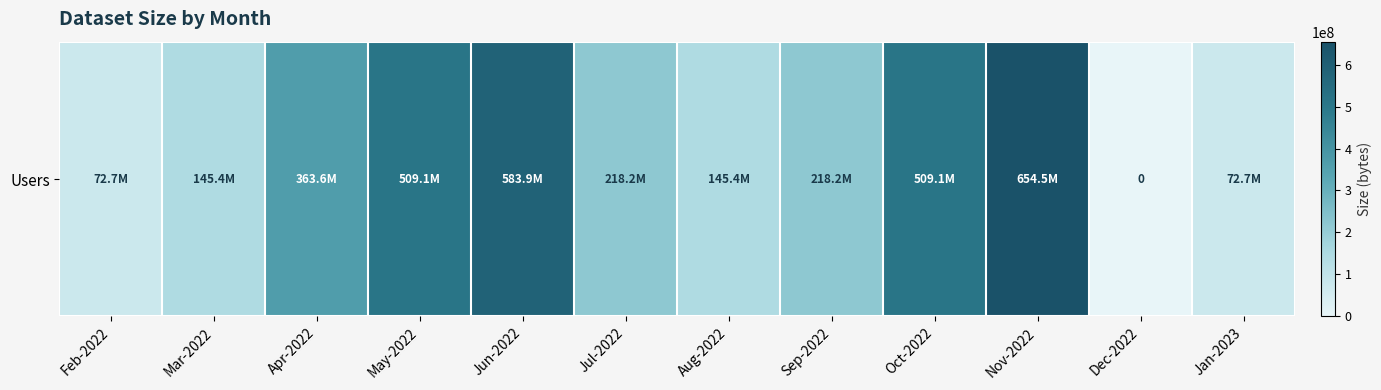

At which category does the chart reach its peak across all series?

Nov-2022